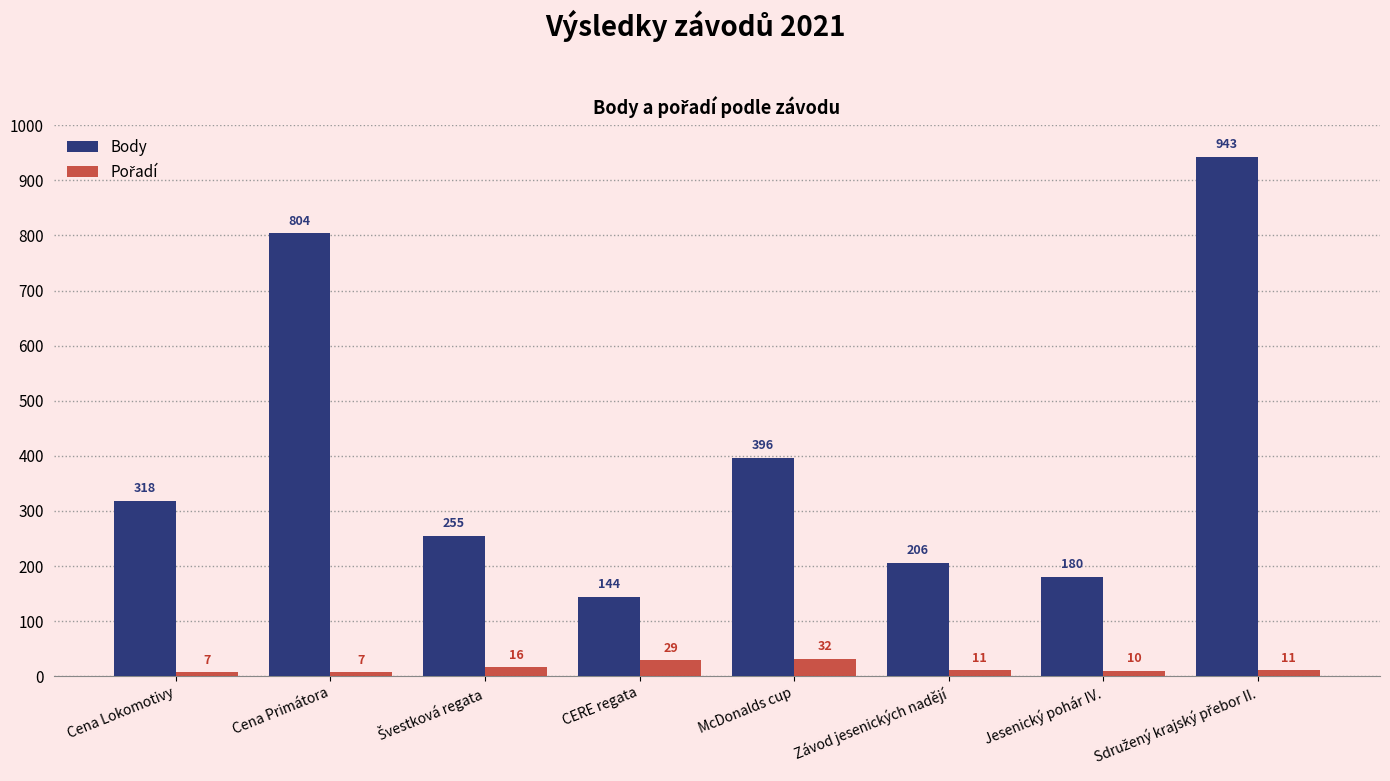

At which label is Body closest to 543?

McDonalds cup